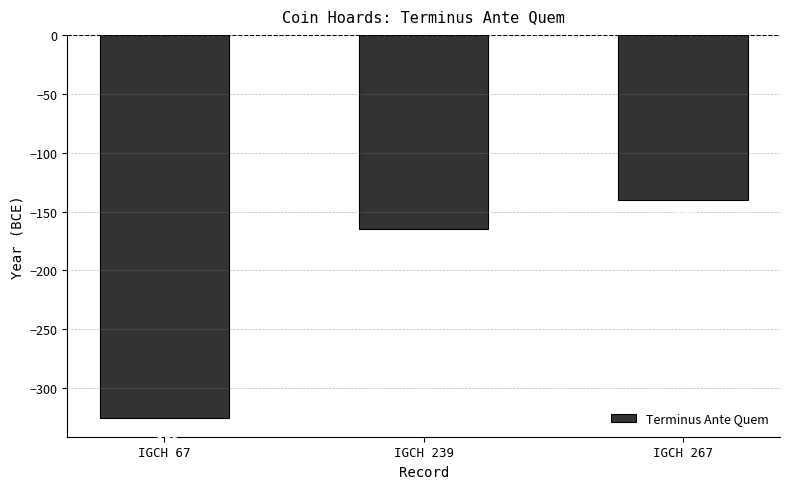

The value at IGCH 267 is -38. True or false?

False